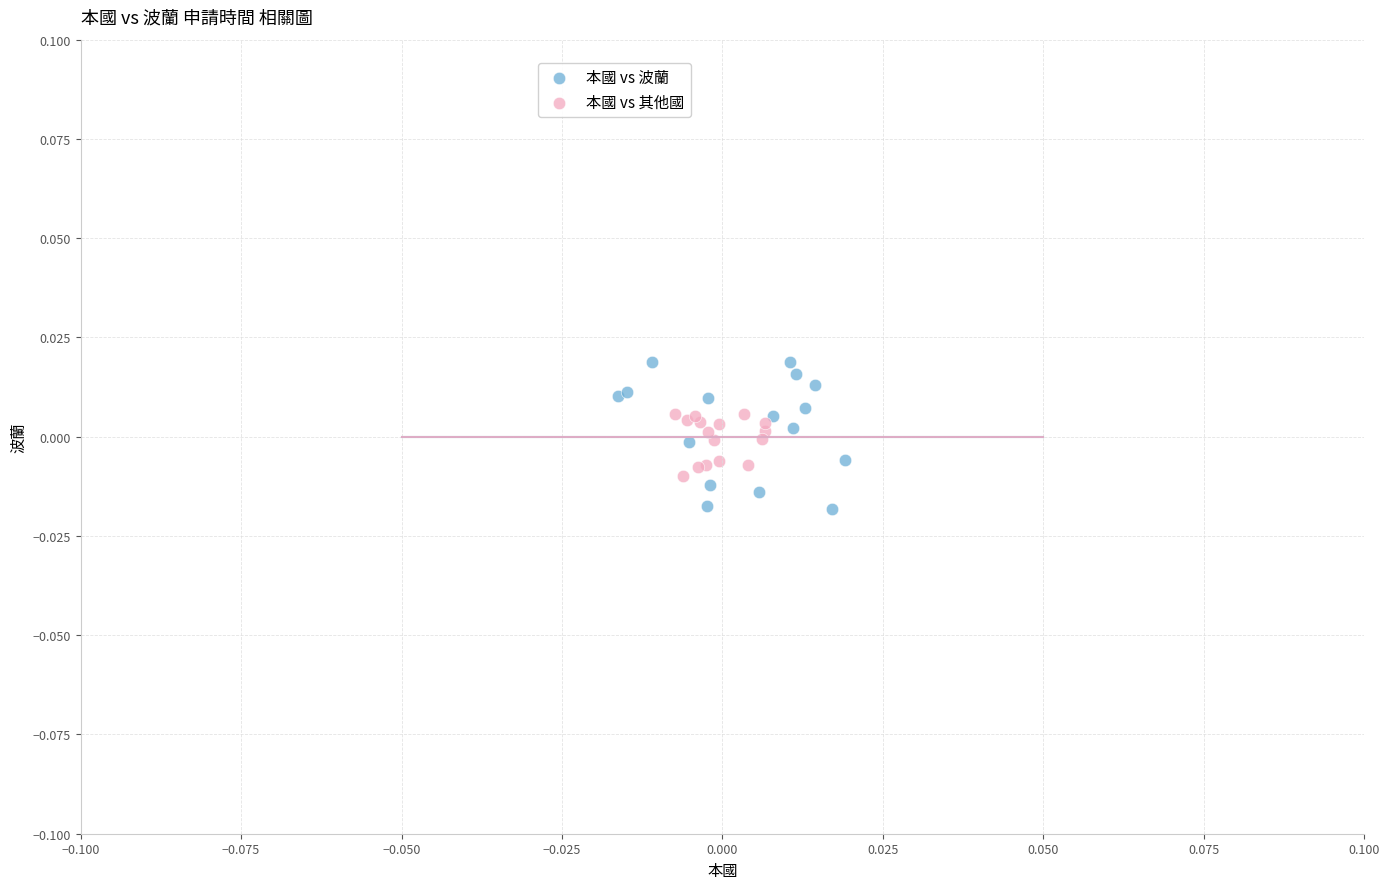

What are all the series names shown in the legend?

本國 vs 波蘭, 本國 vs 其他國